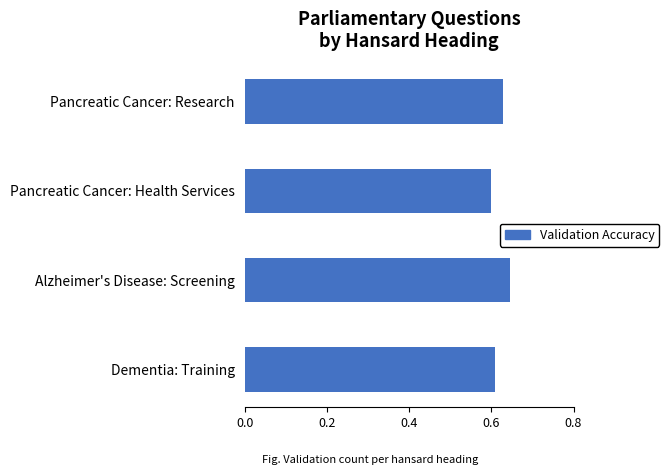

Where is the data nearest to the value 0?

Pancreatic Cancer: Health Services